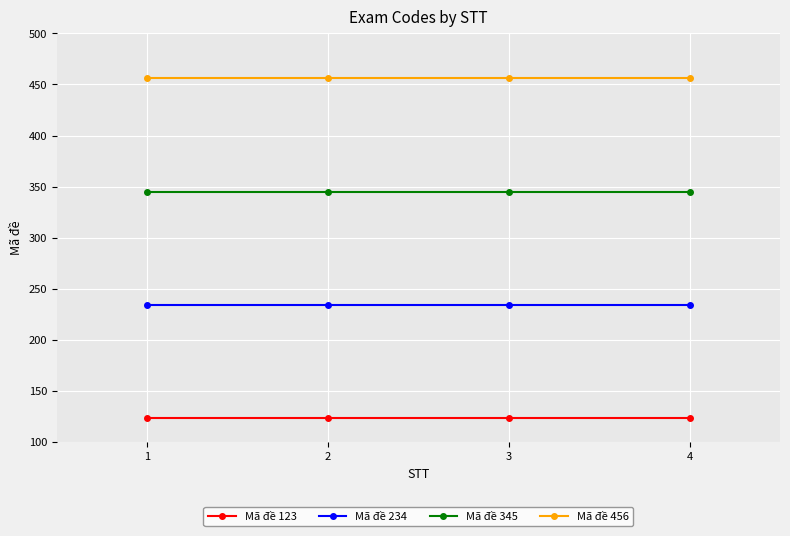

Rank the series by their maximum value, from highest to lowest.

Mã đề 456, Mã đề 345, Mã đề 234, Mã đề 123